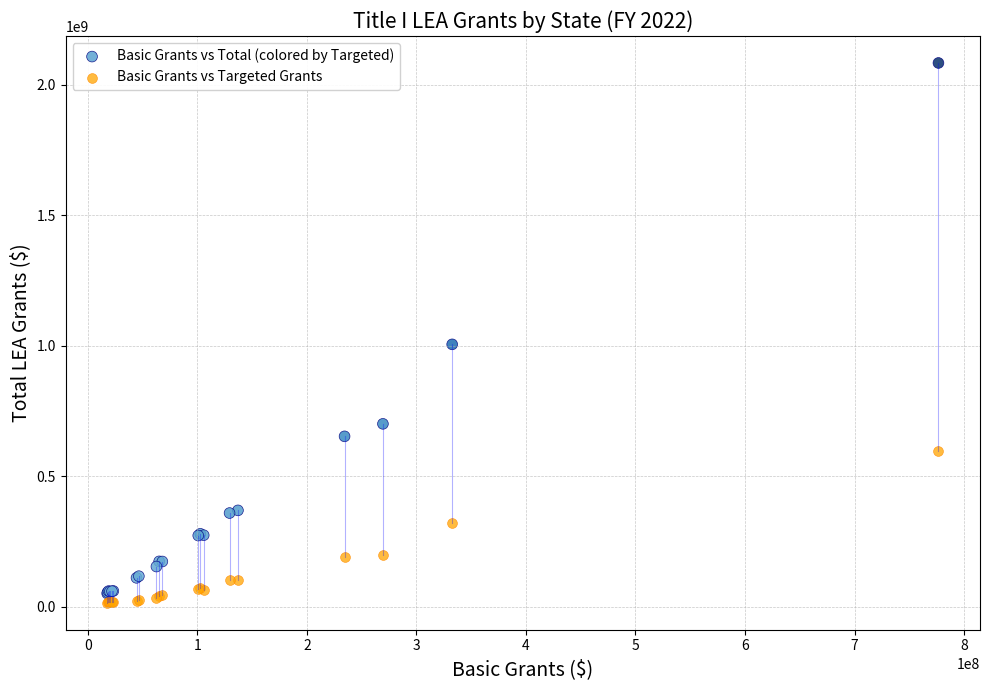

What is the X range (max minus min) for the scatter plot?

758879952